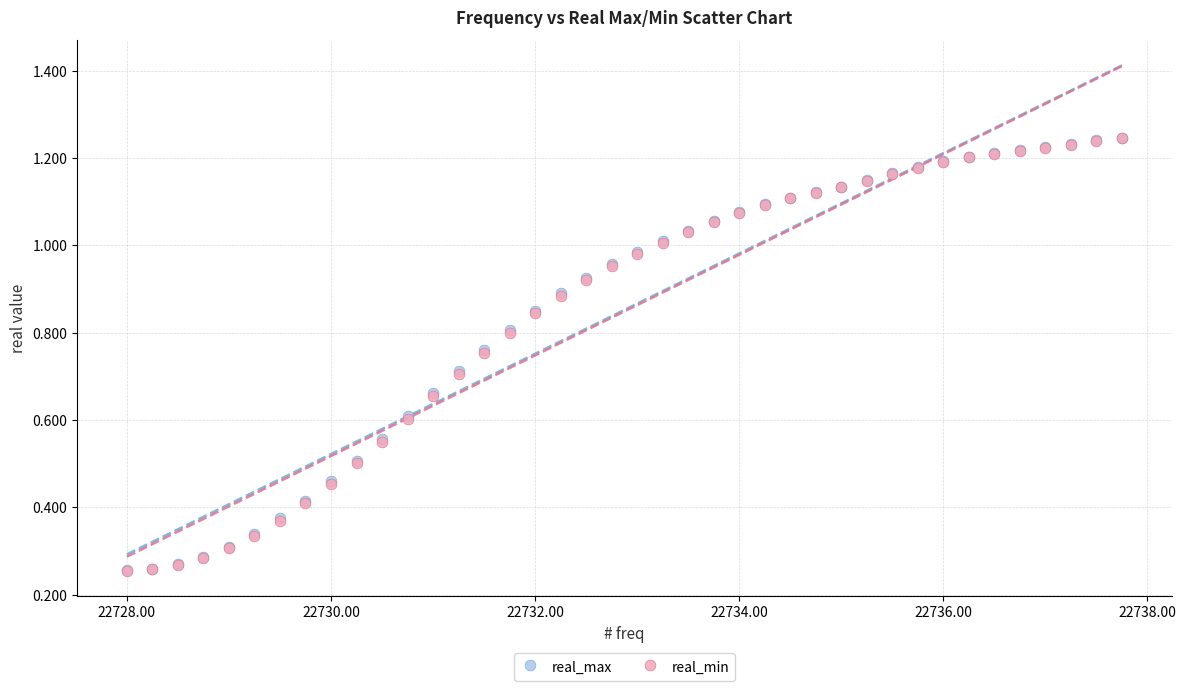

Which series has the largest Y range (max minus min)?

real_max